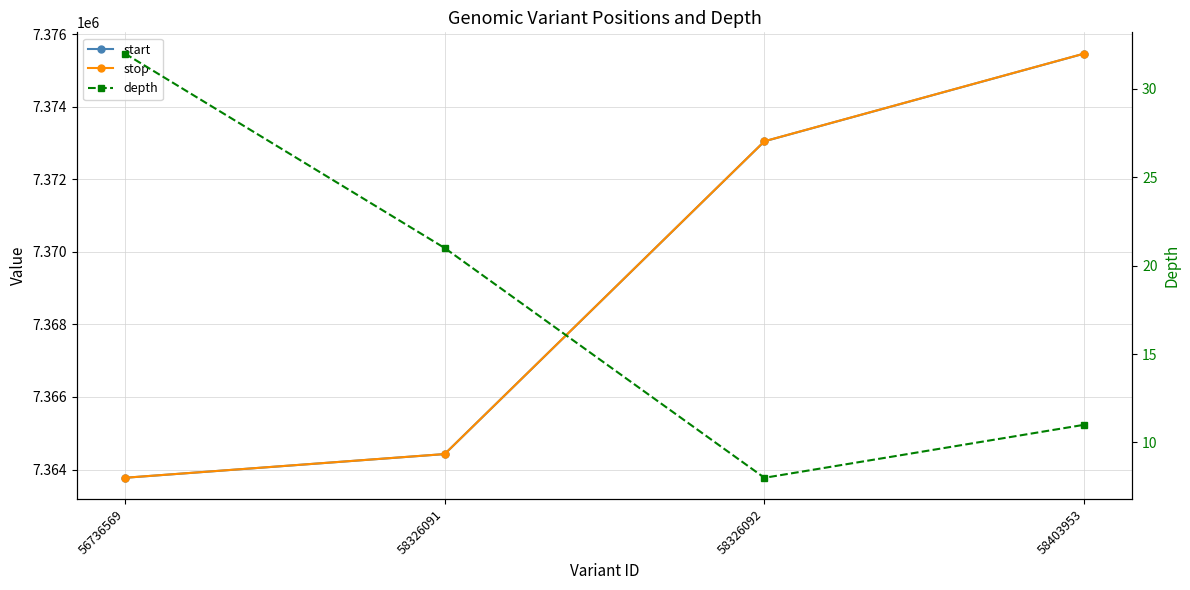

How many values in the stop series are below 7373052?

2